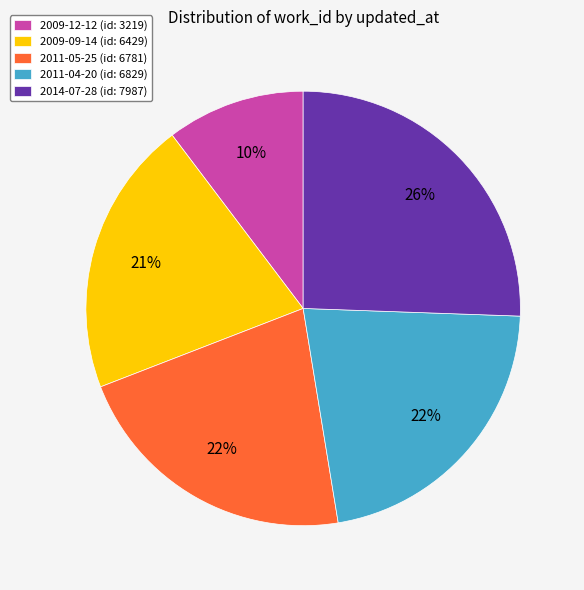

Is it true that 2011-04-20 is 22% of the pie?

True